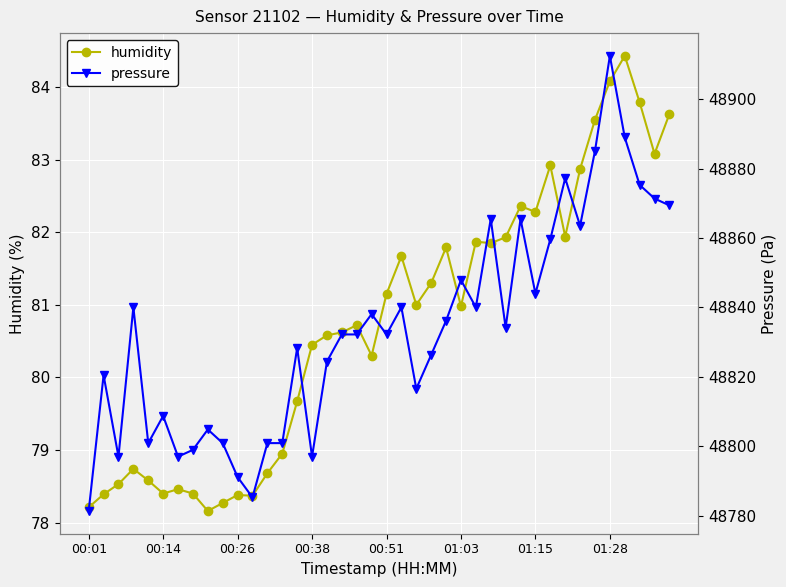

What is the approximate value of humidity at 01:28?

84.1